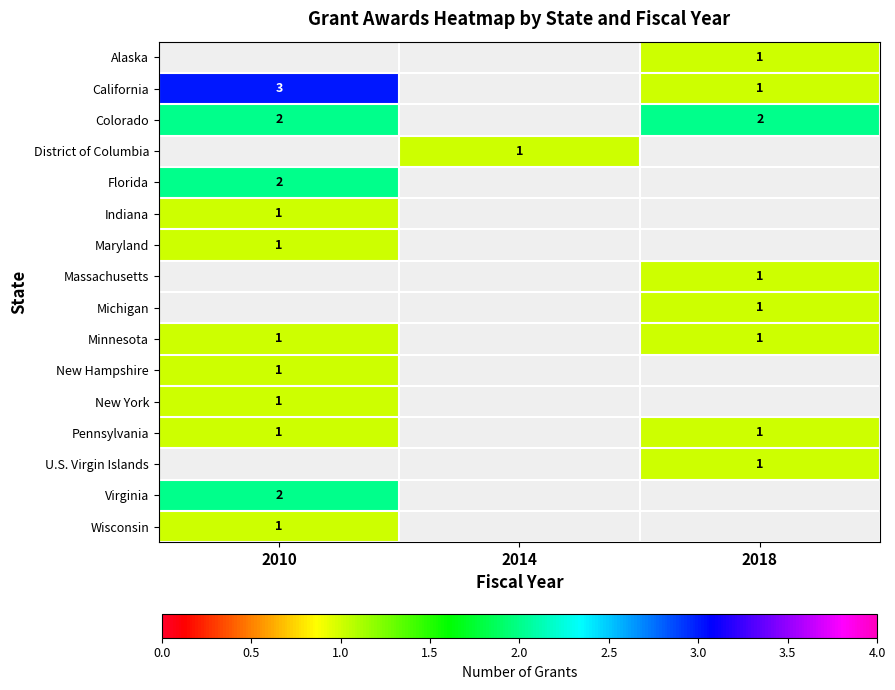

Which label corresponds to the largest value in the chart?

2010